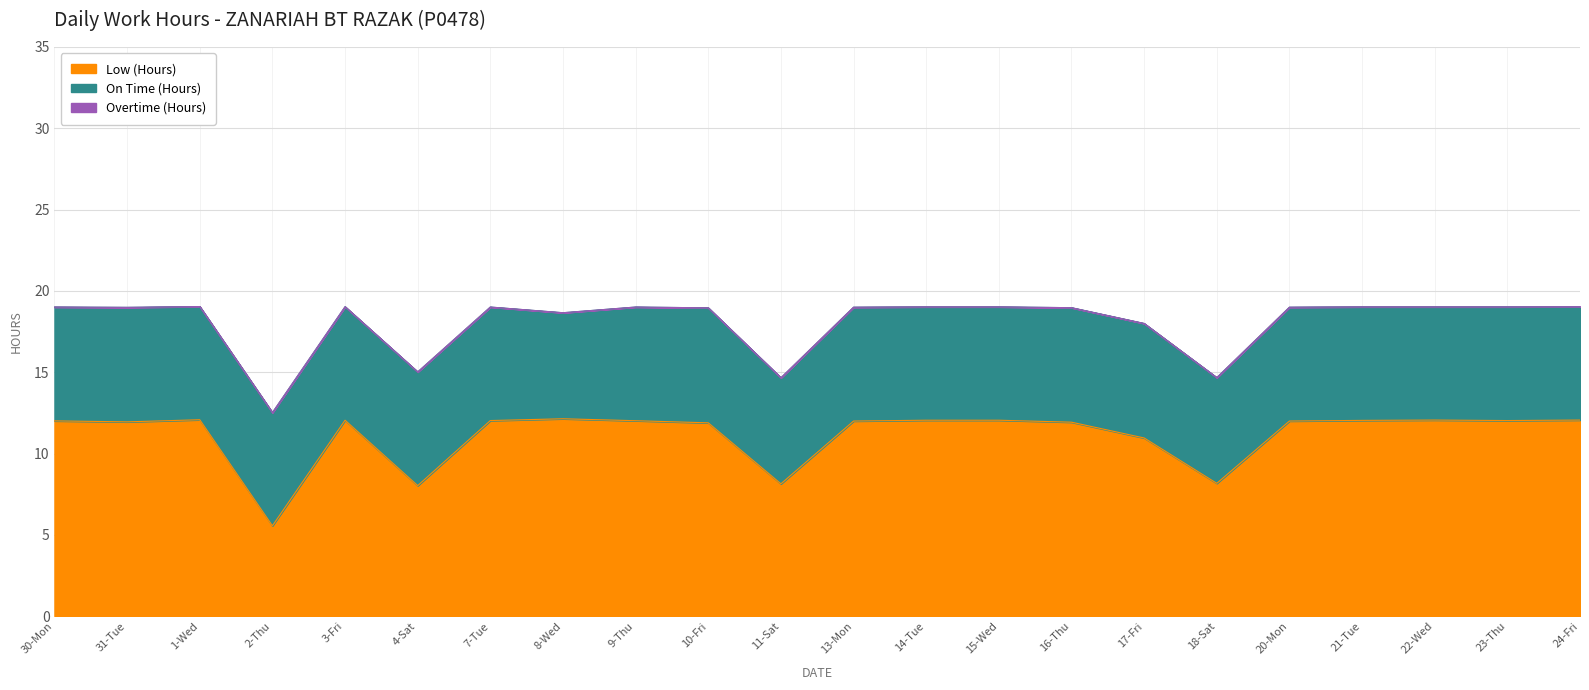

What is the value of the Low (Hours) point at the 16th from the left?

11.0